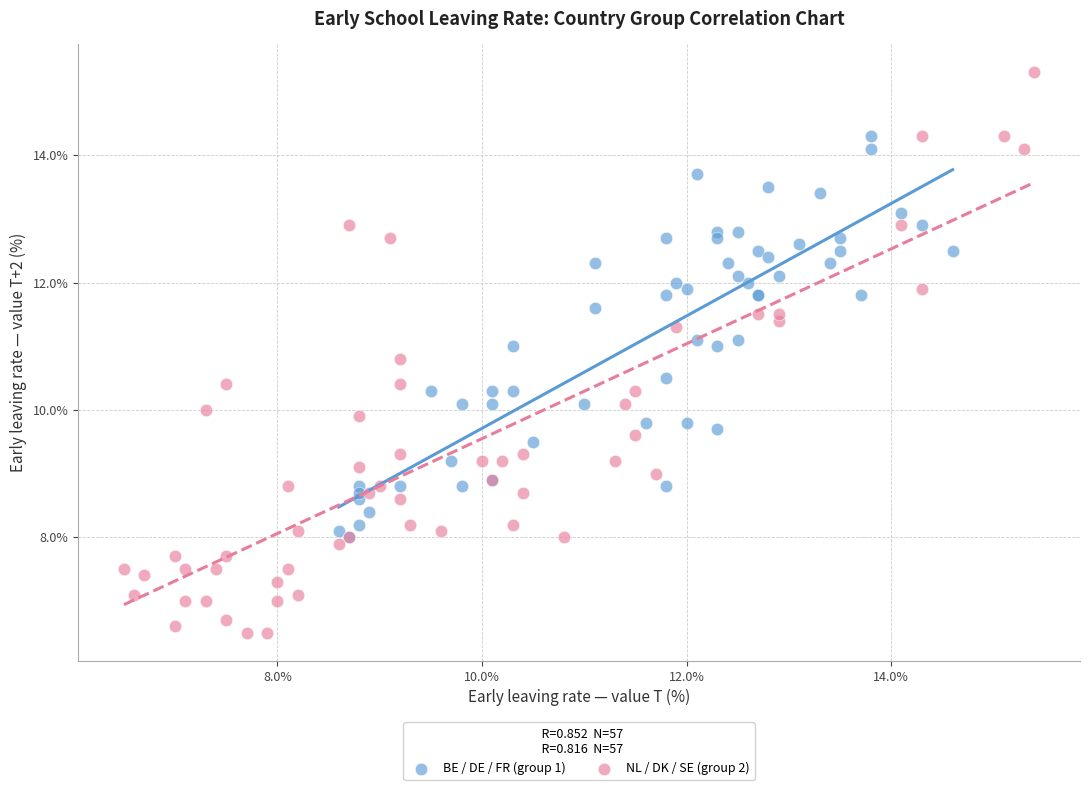

Which series has the largest Y range (max minus min)?

NL / DK / SE (group 2)